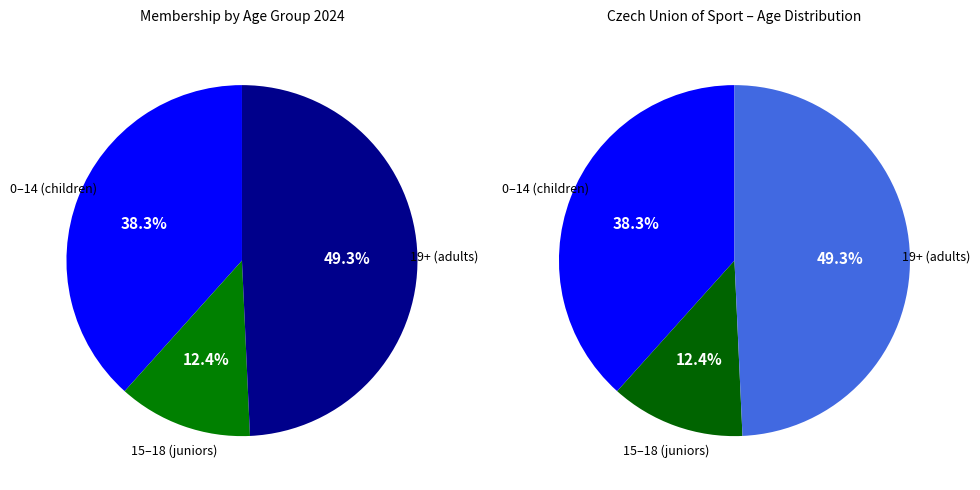

What is the largest slice in the pie chart?

19+ (adults)